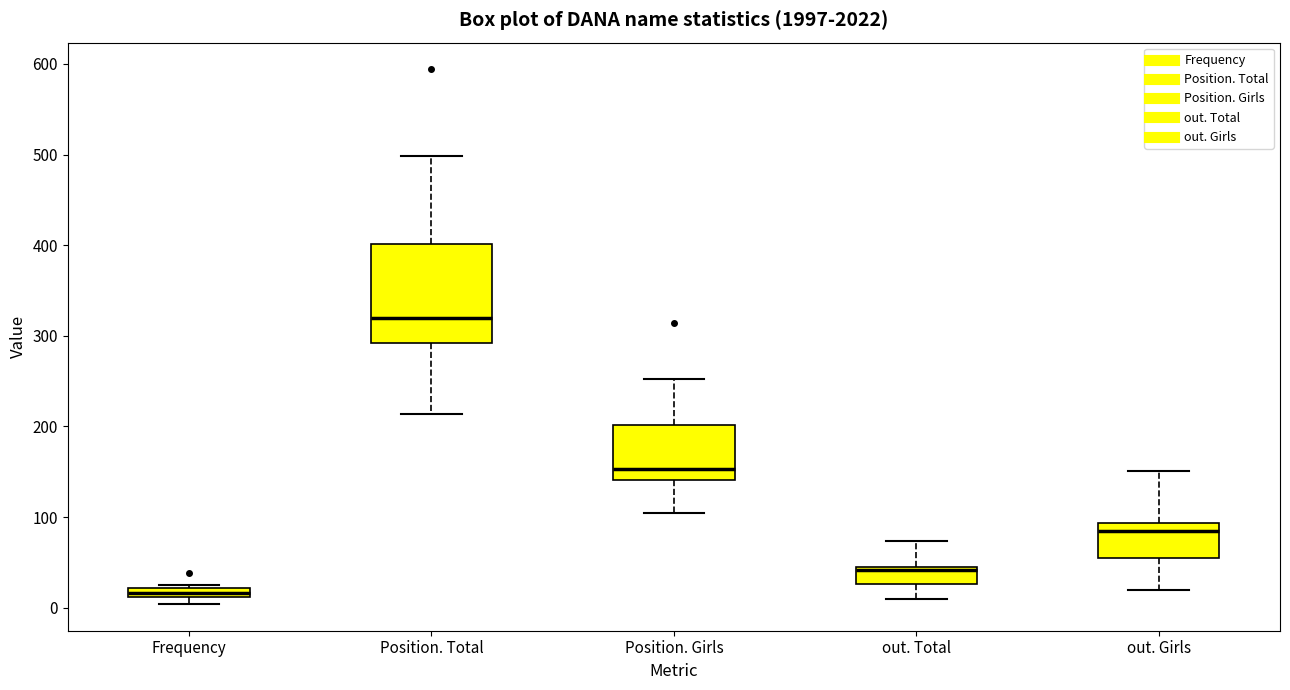

Where is the upper edge of the box for Frequency on the y-axis? The values are not printed on the chart, so give them approximately, as read against the axis.

20